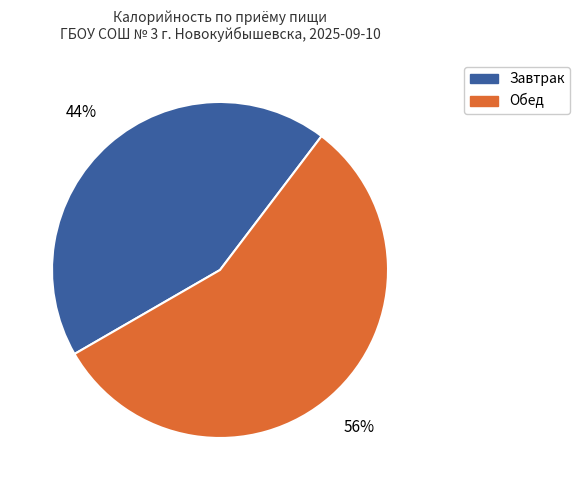

Does any single category account for the majority?

Yes